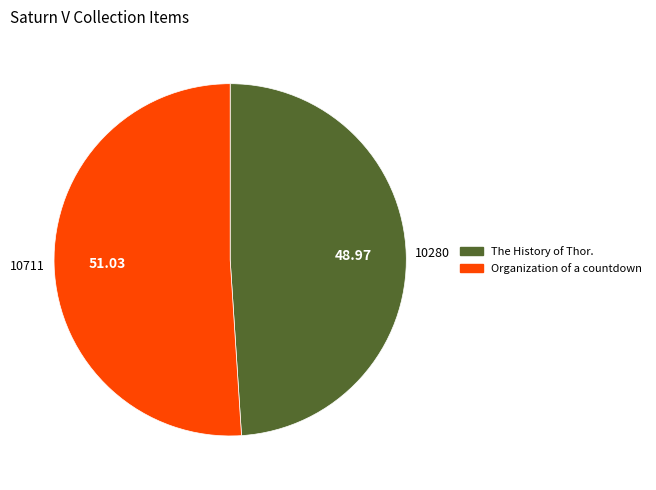

Does any single category account for the majority?

Yes